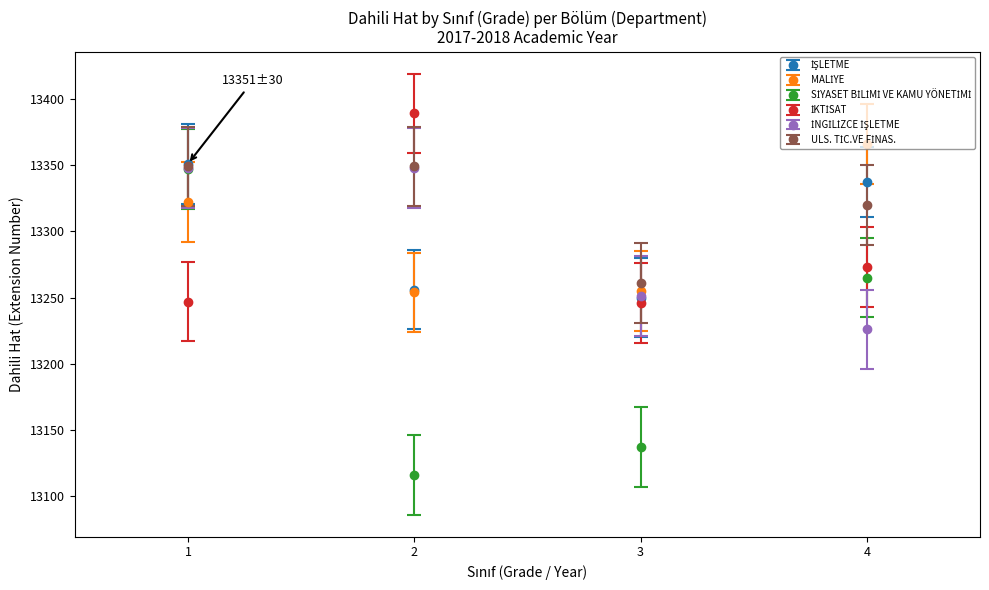

At how many categories does at least one series exceed 13152?

4